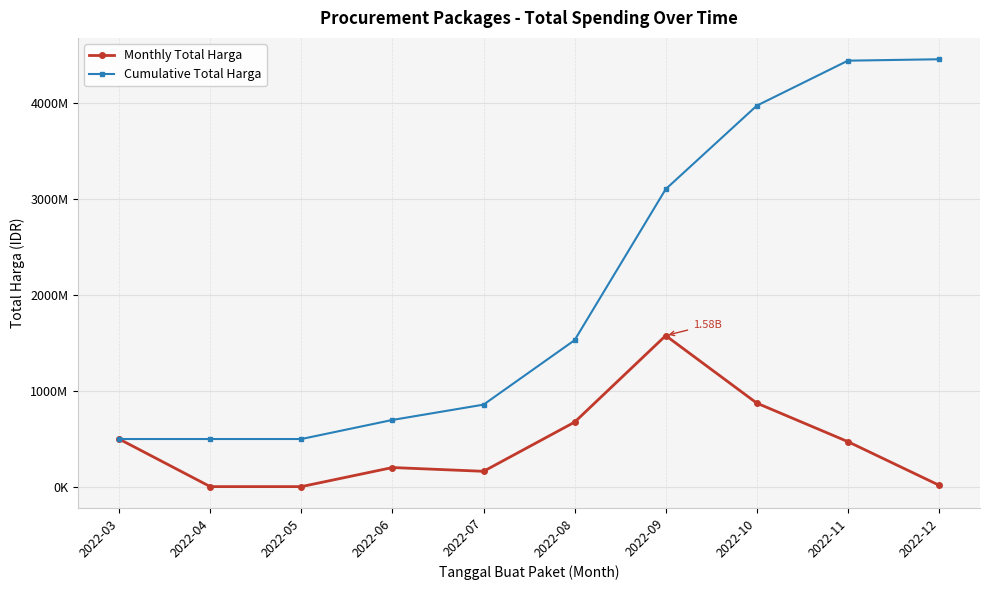

Which series has the widest spread of values?

Cumulative Total Harga